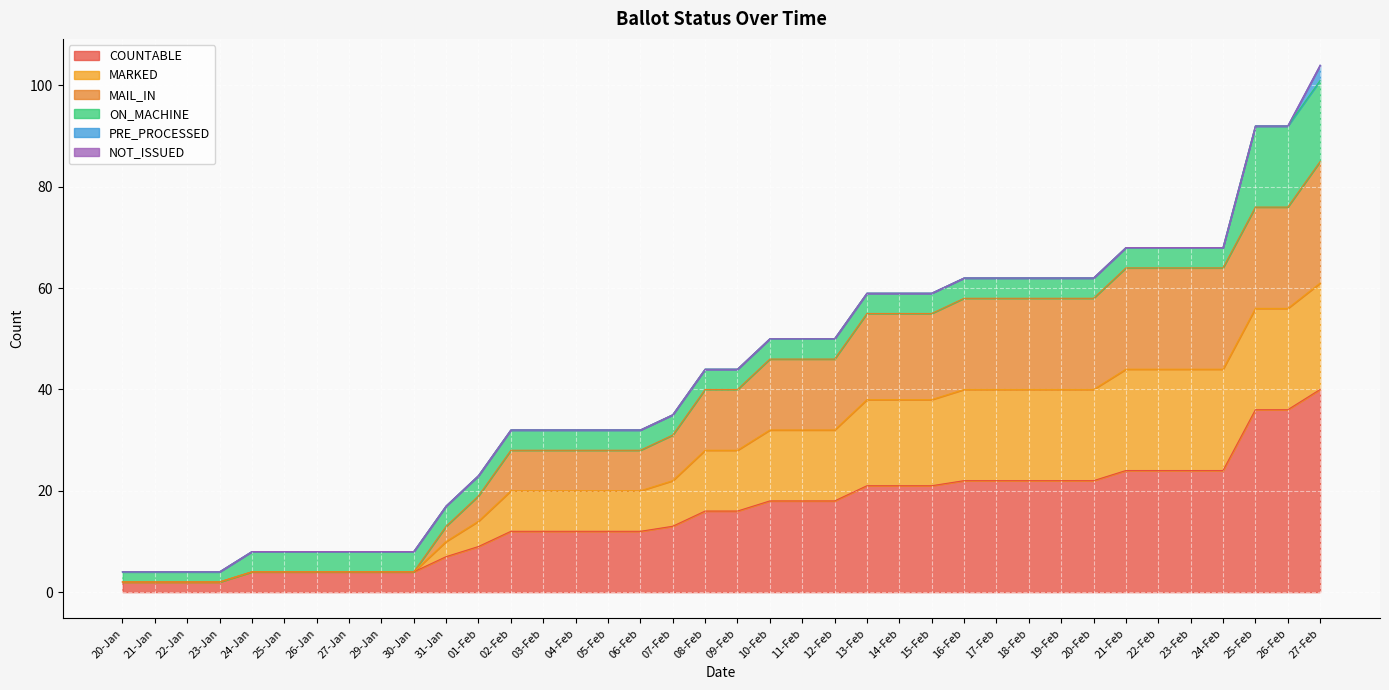

At which label does COUNTABLE first exceed 16?

10-Feb